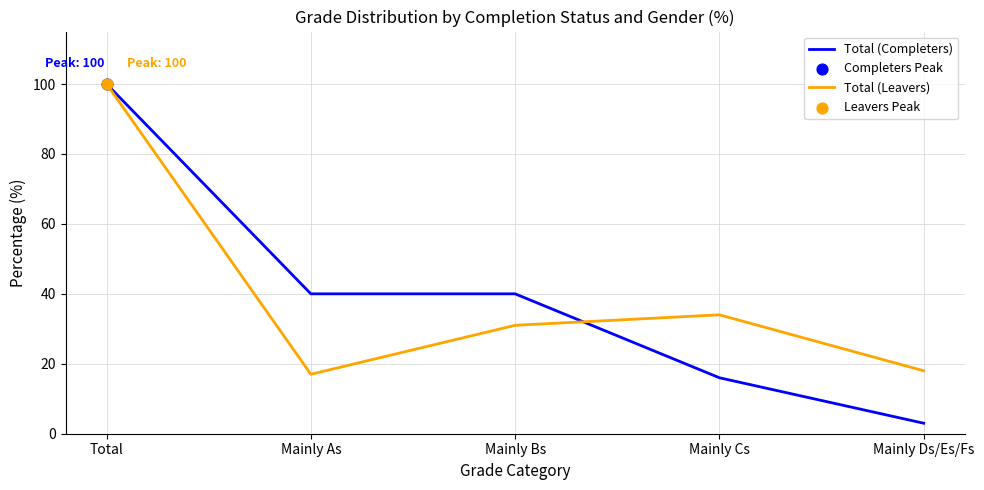

Which series has the widest spread of values?

Total (Completers)